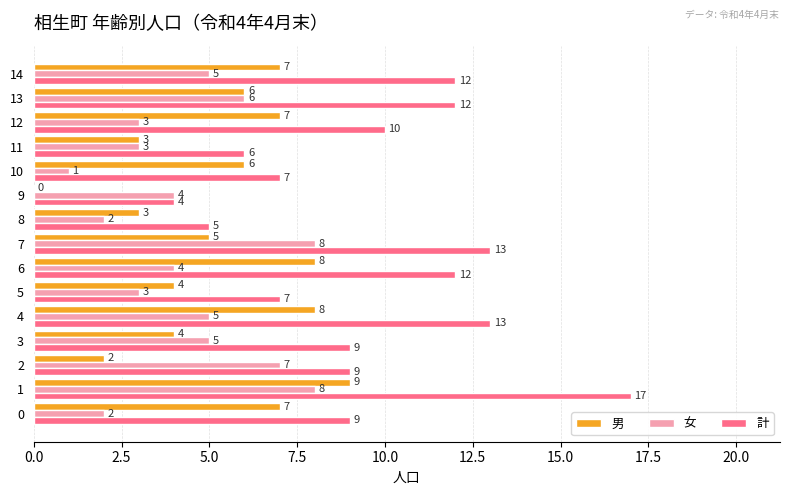

What is the approximate value of 計 at 1?

17